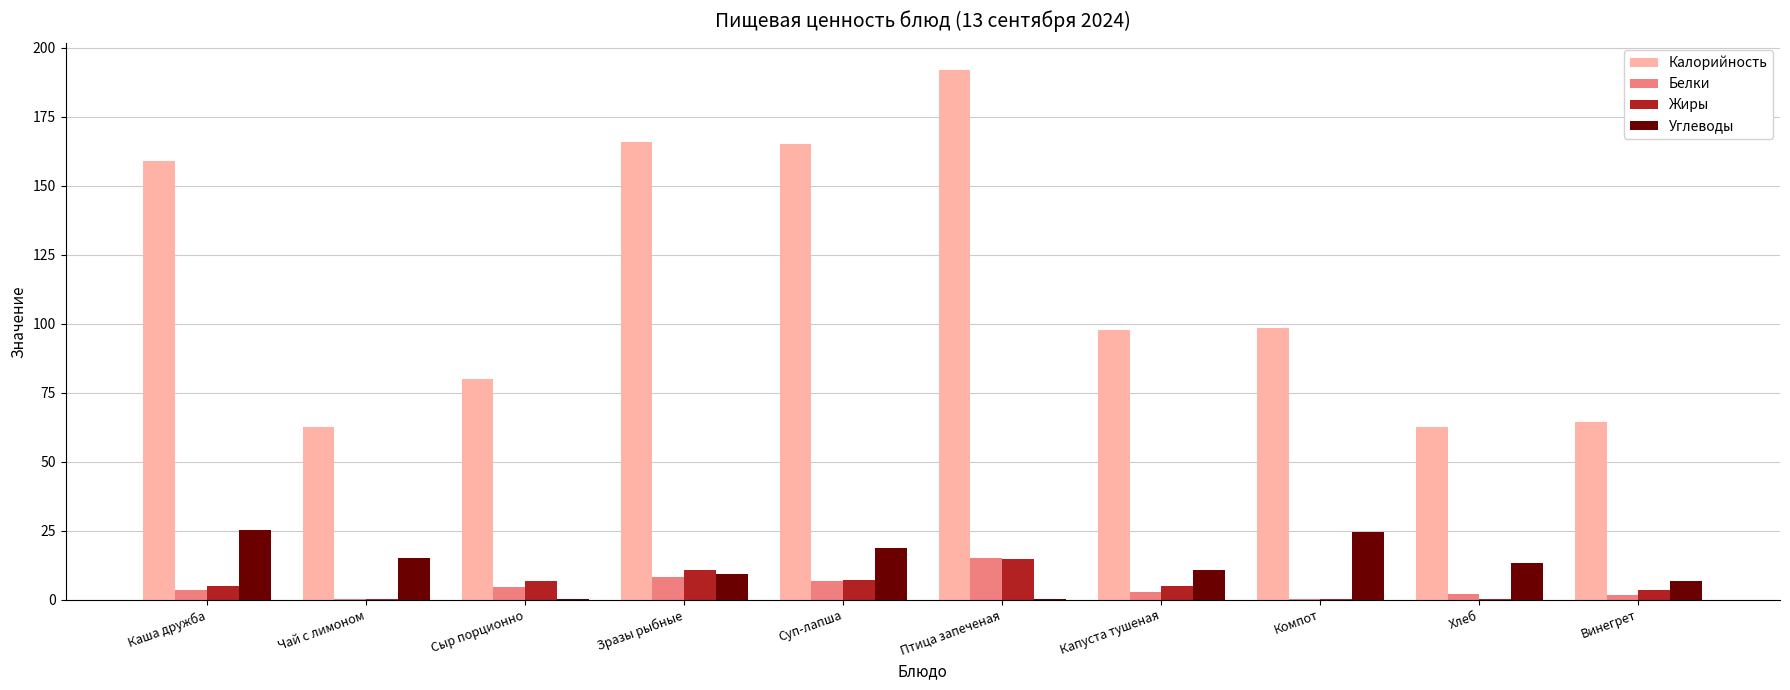

At which category is the sum across all series the highest?

Птица запеченая